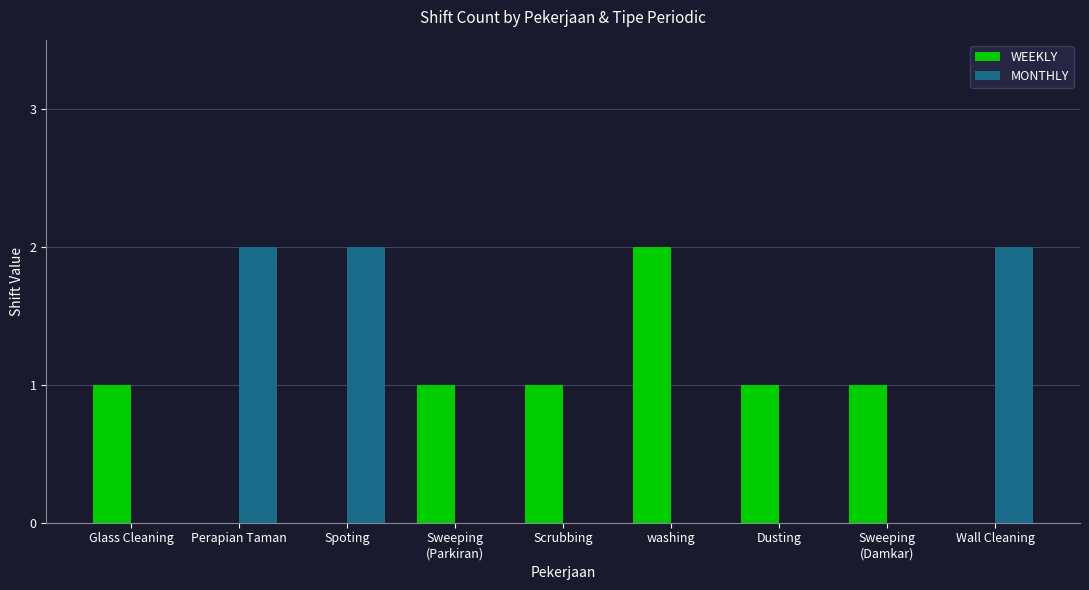

The WEEKLY series shows 1 at Spoting. True or false?

False